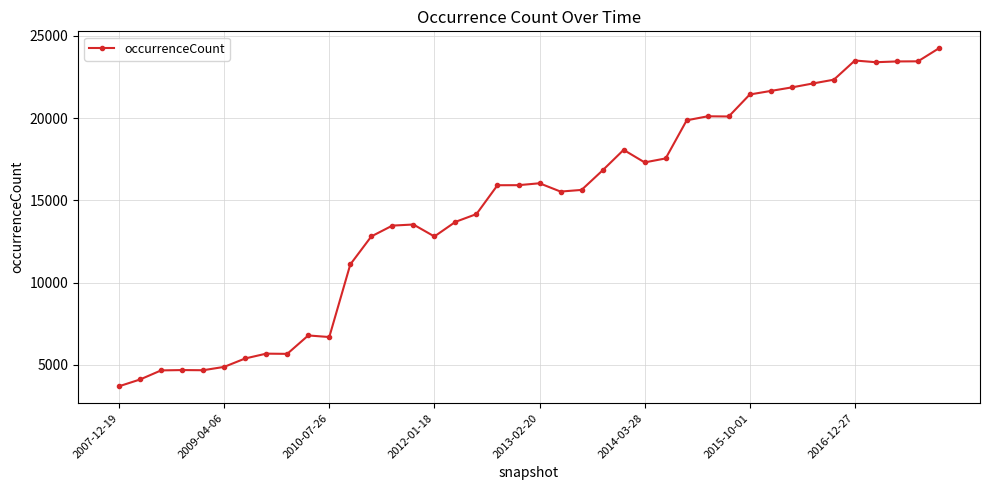

What is the smallest value displayed?

3698